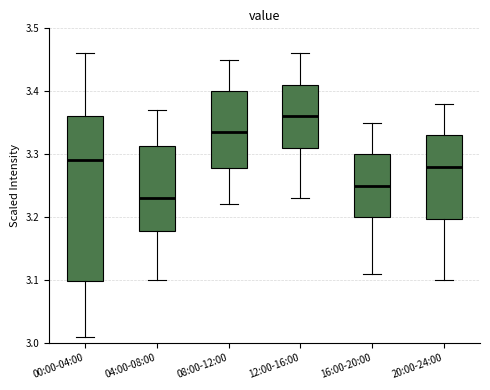

Reading left to right, read every box against the y-axis: the position of its median line, the range the box covers, and the ends of its whiskers. The values are not printed on the chart, so give them approximately, as read against the axis.

00:00-04:00: median 3.29, box 3.10 to 3.36, whiskers 3.01 to 3.46
04:00-08:00: median 3.23, box 3.18 to 3.31, whiskers 3.10 to 3.37
08:00-12:00: median 3.34, box 3.28 to 3.40, whiskers 3.22 to 3.45
12:00-16:00: median 3.36, box 3.31 to 3.41, whiskers 3.23 to 3.46
16:00-20:00: median 3.25, box 3.20 to 3.30, whiskers 3.11 to 3.35
20:00-24:00: median 3.28, box 3.20 to 3.33, whiskers 3.10 to 3.38